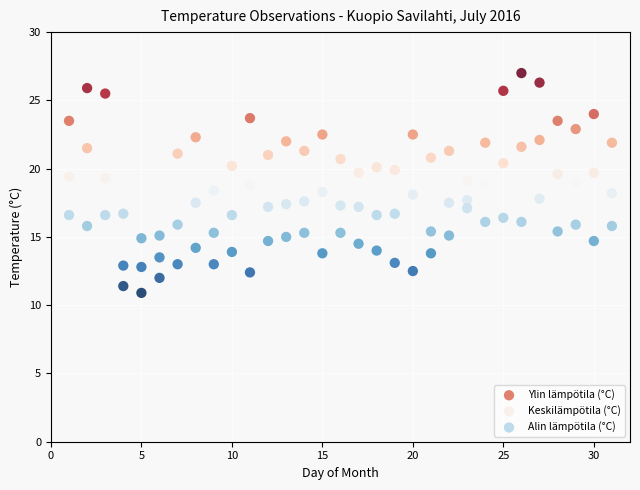

Across all data points, what is the range of Y values (max minus min)?

16.1